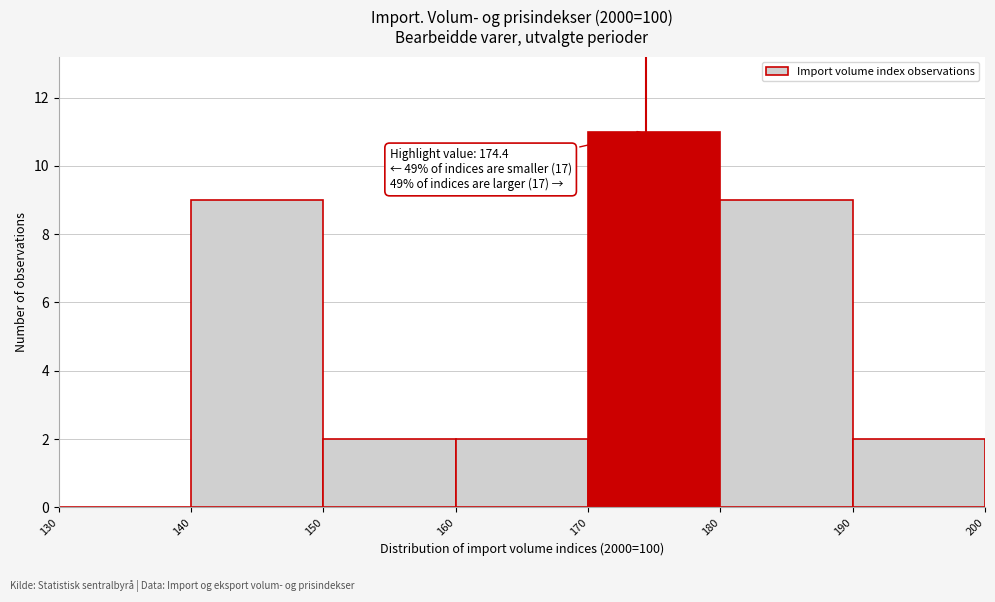

Which range on the x-axis has the tallest bar?

170 to 180